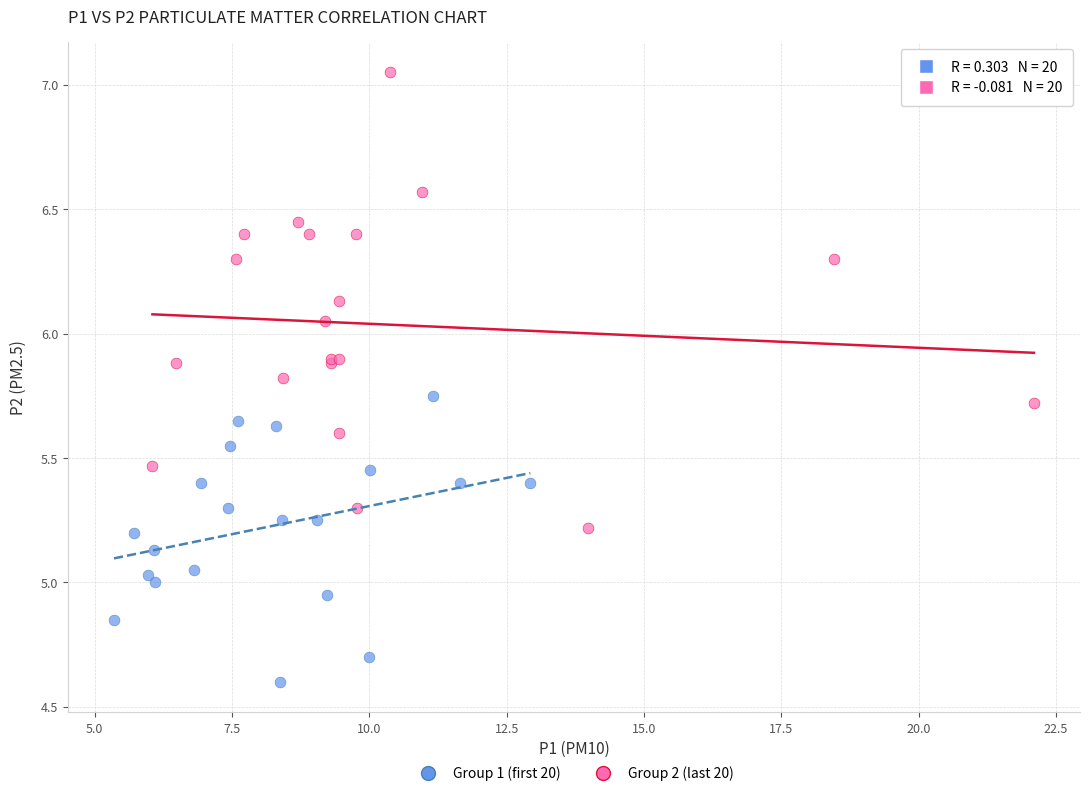

Which series has the widest spread of Y values?

Group 2 (last 20)